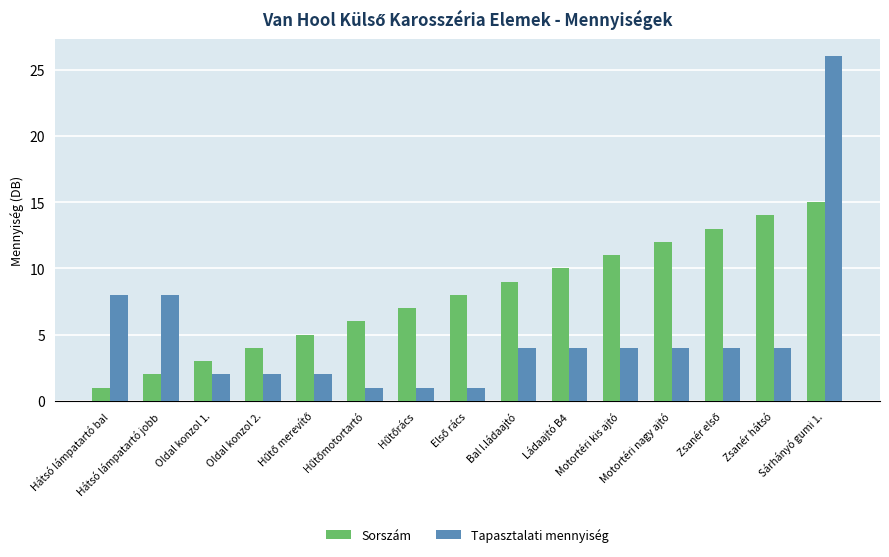

What is the highest value of the Sorszám series?

15